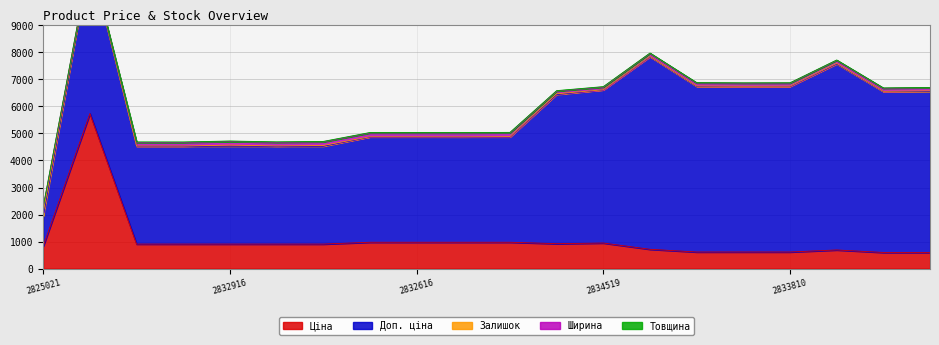

Which has a higher value, 283451953 or 283291055?

283451953